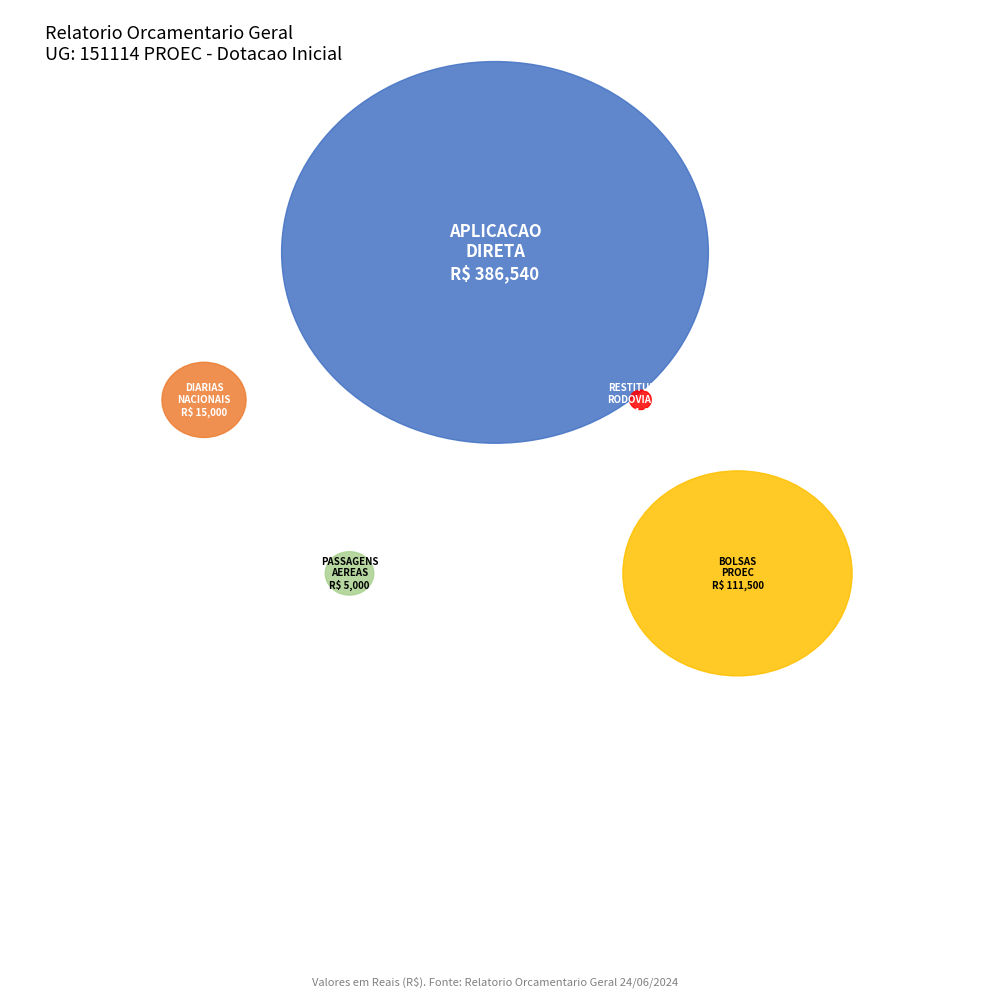

To the nearest percent, what is the difference between the largest and smallest slice percentages?

74%